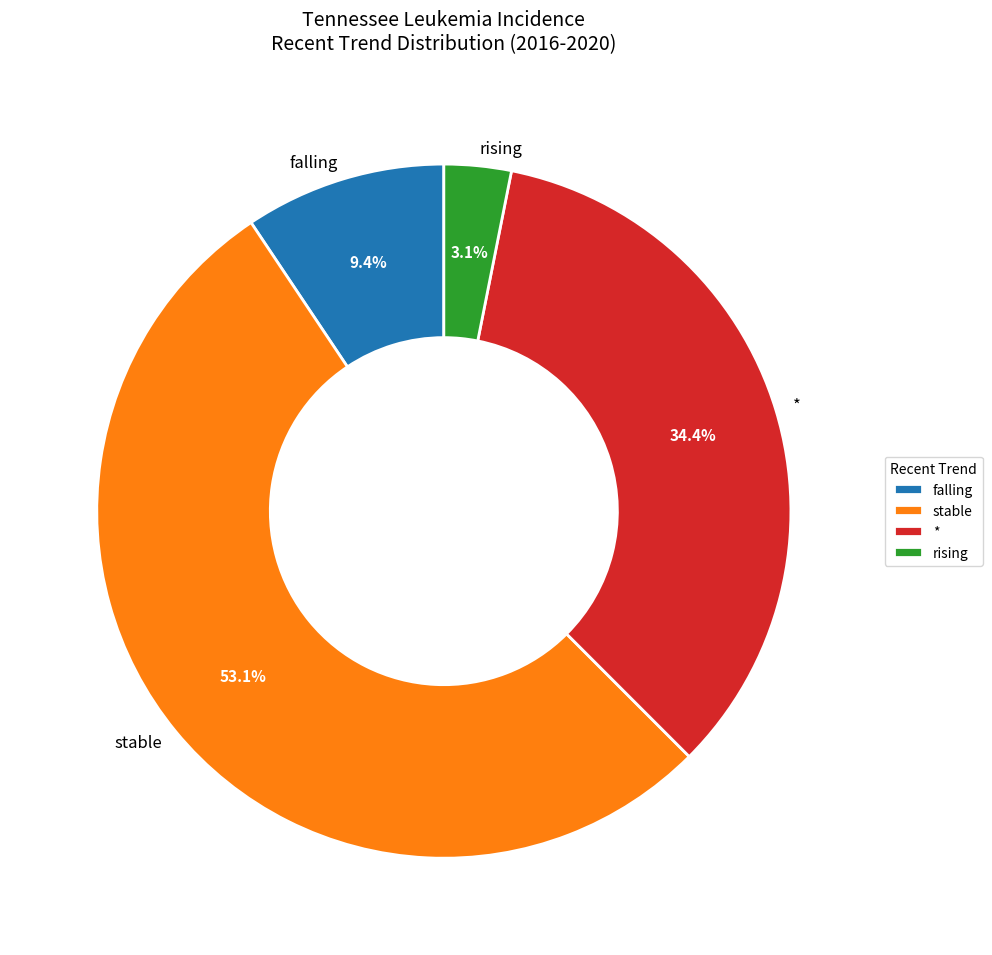

Do rising and falling together represent more than half of the pie?

No